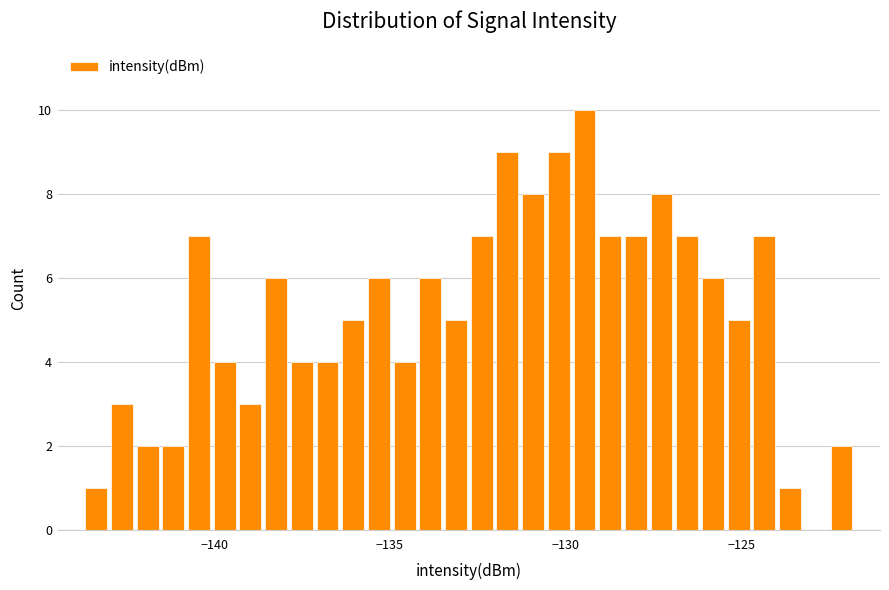

Around what value on the x-axis is the tallest bar? Give the approximate position of its centre, as read against the axis.

-129.5